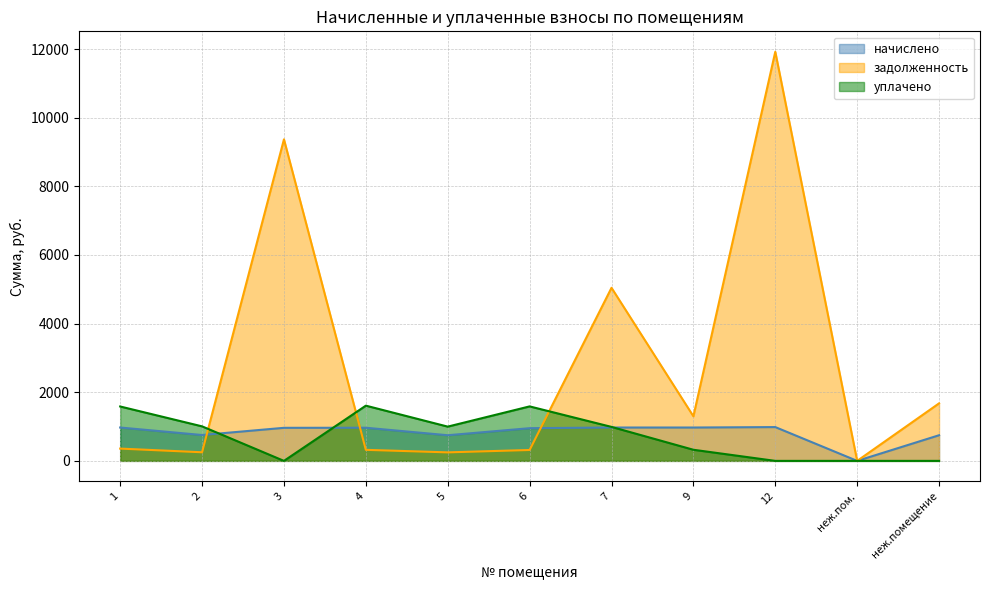

At which category does уплачено reach its first local peak?

4